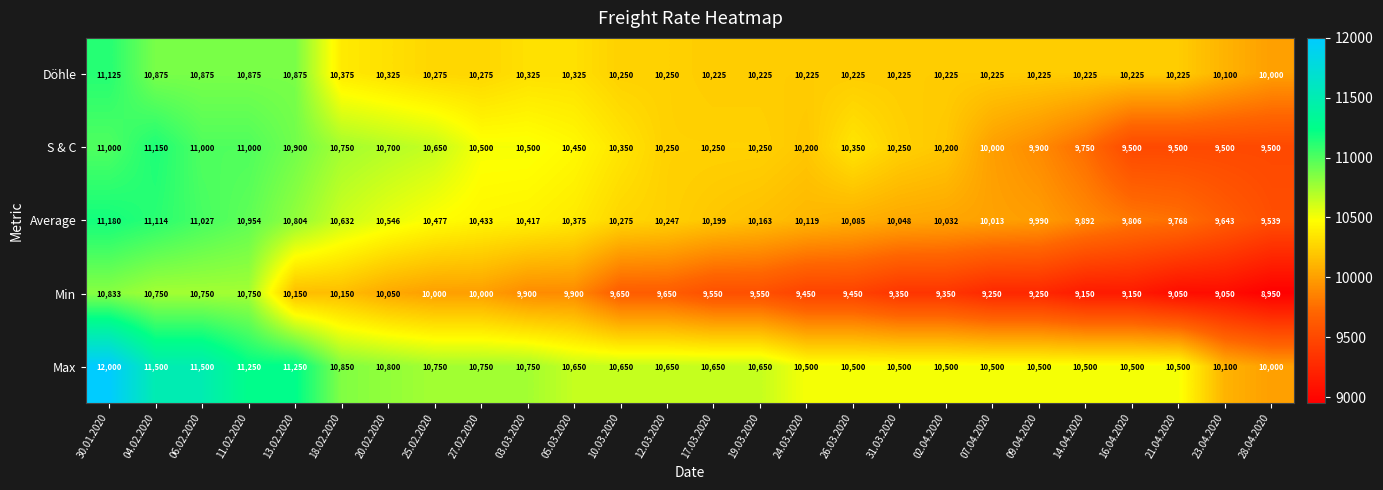

What is the approximate value of Döhle at 30.01.2020?

11125